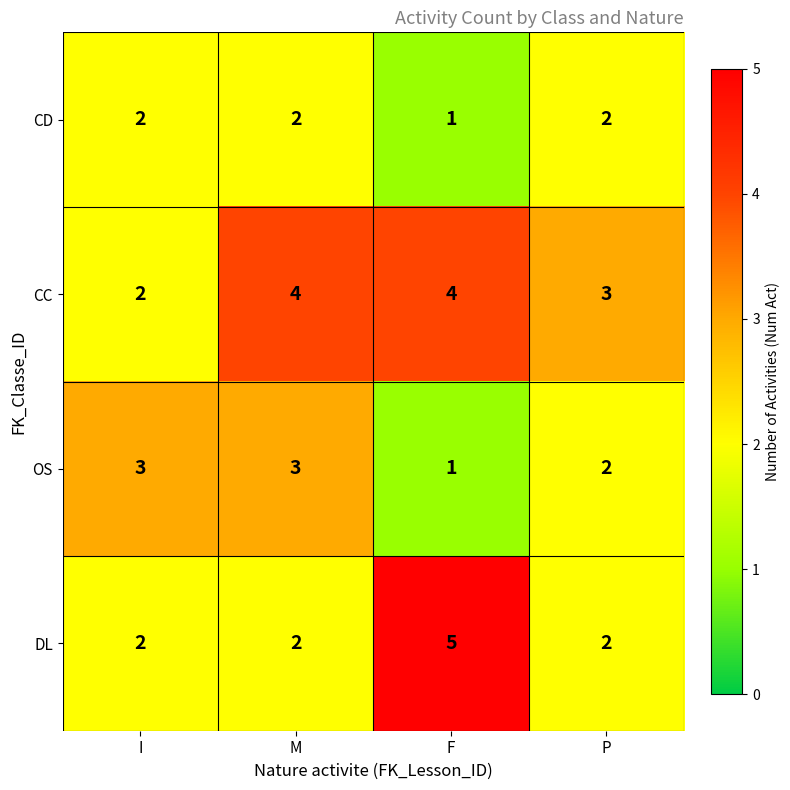

The CD series shows 1 at F. True or false?

True